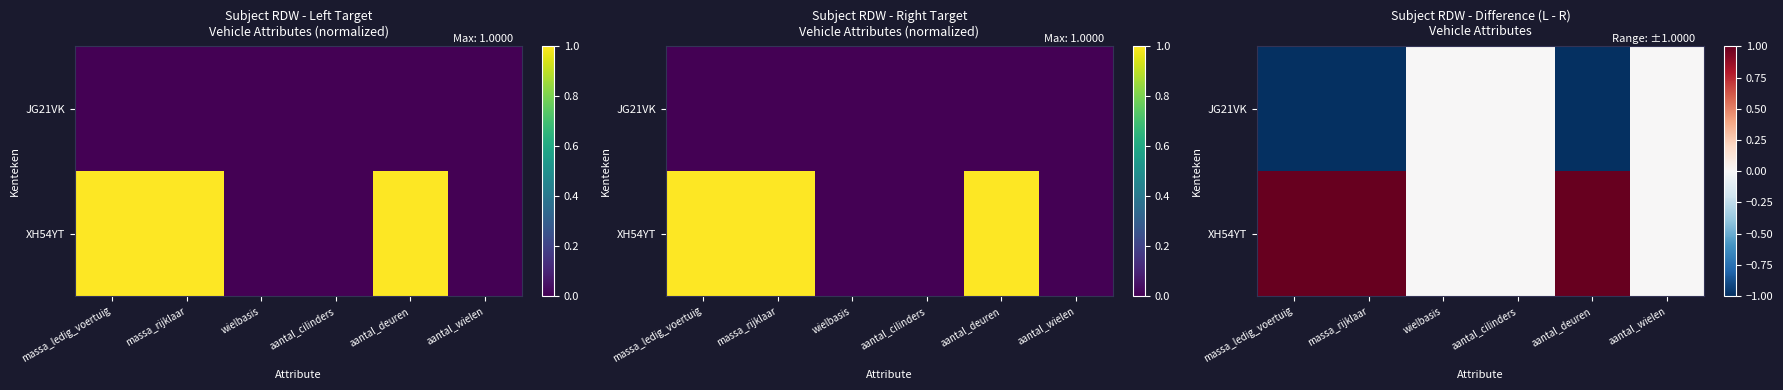

What is the average value of the JG21VK series?

-0.5